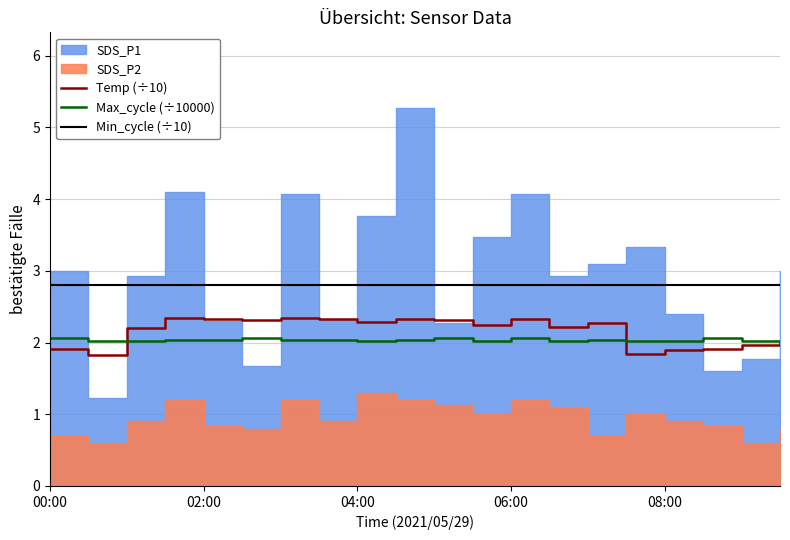

What is the maximum value for Max_cycle (÷10000)?

2.1